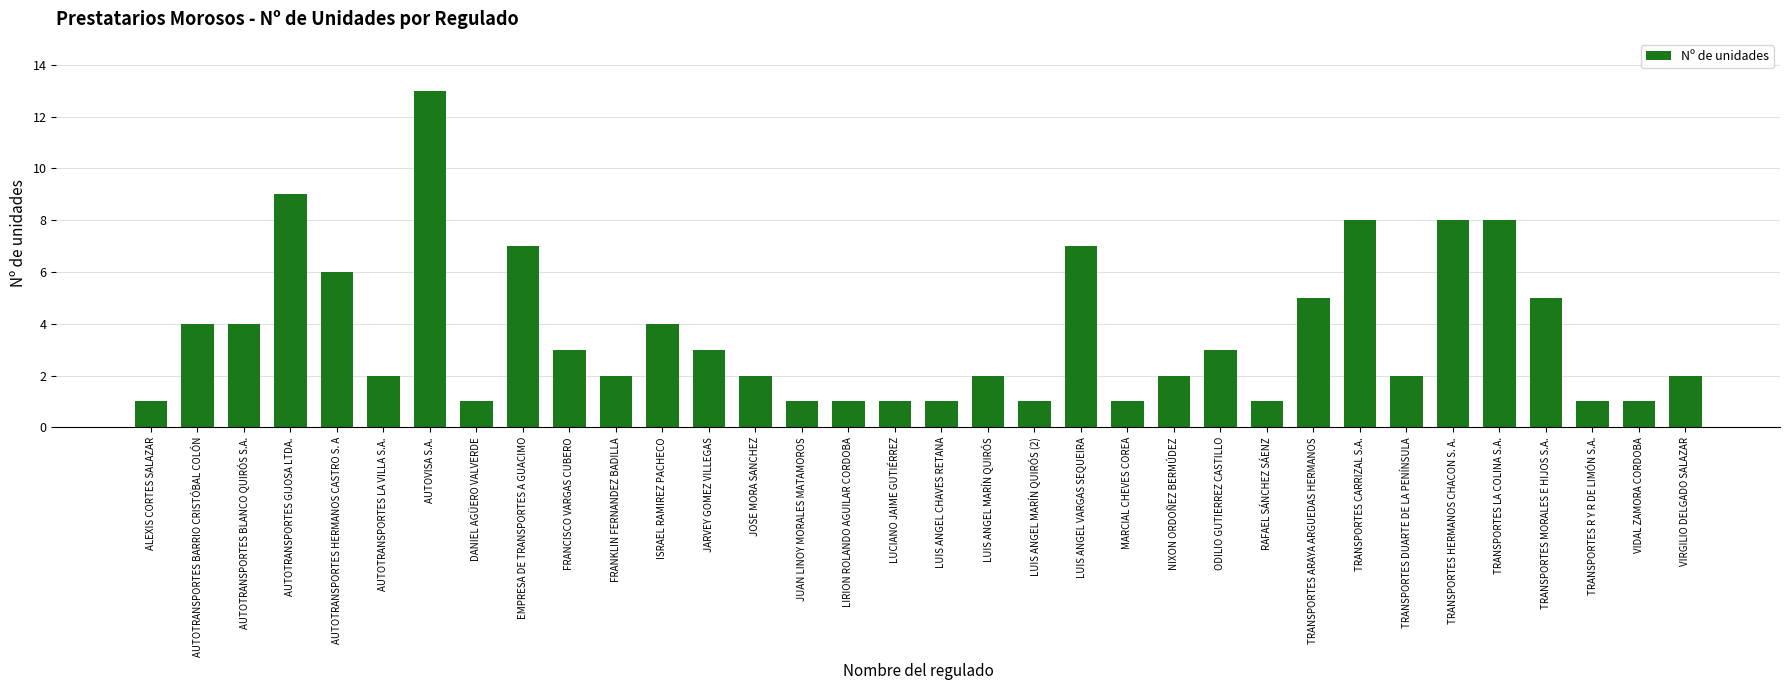

The chart shows a value of 1 at MARCIAL CHEVES COREA. True or false?

True